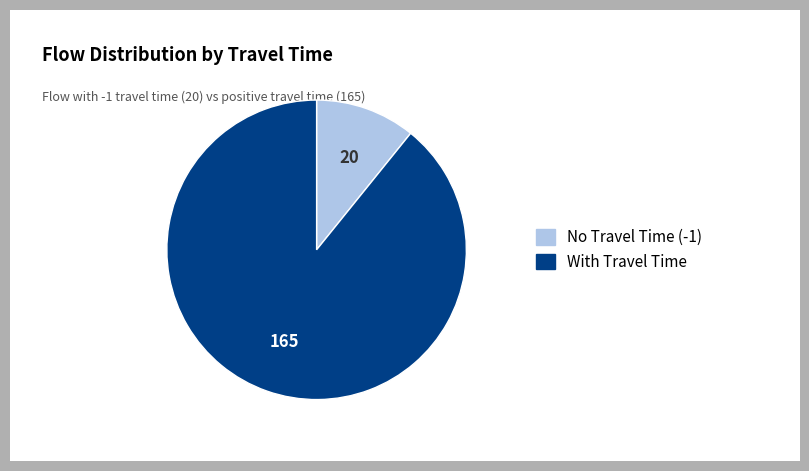

Does any single category account for the majority?

Yes